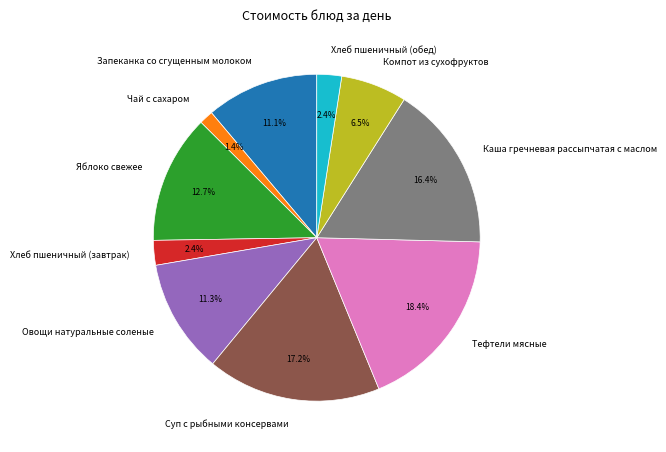

To the nearest percent, what portion does Тефтели мясные represent?

18%